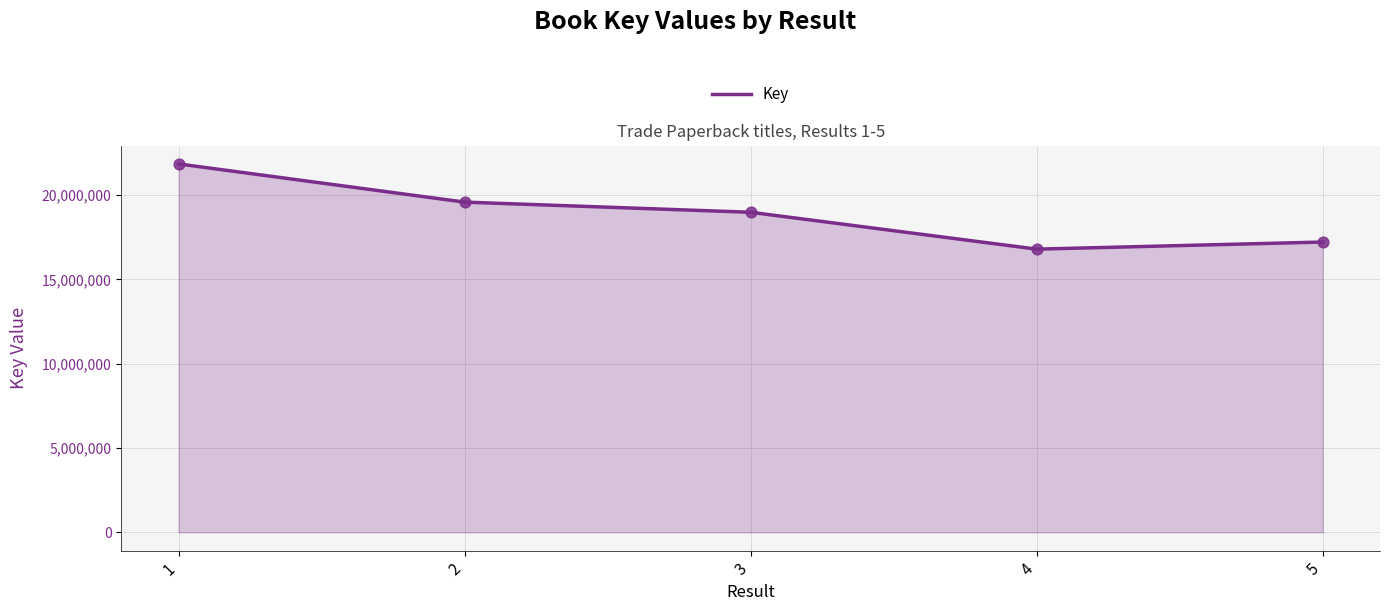

What is the change in value from 4 to 5?

+422211